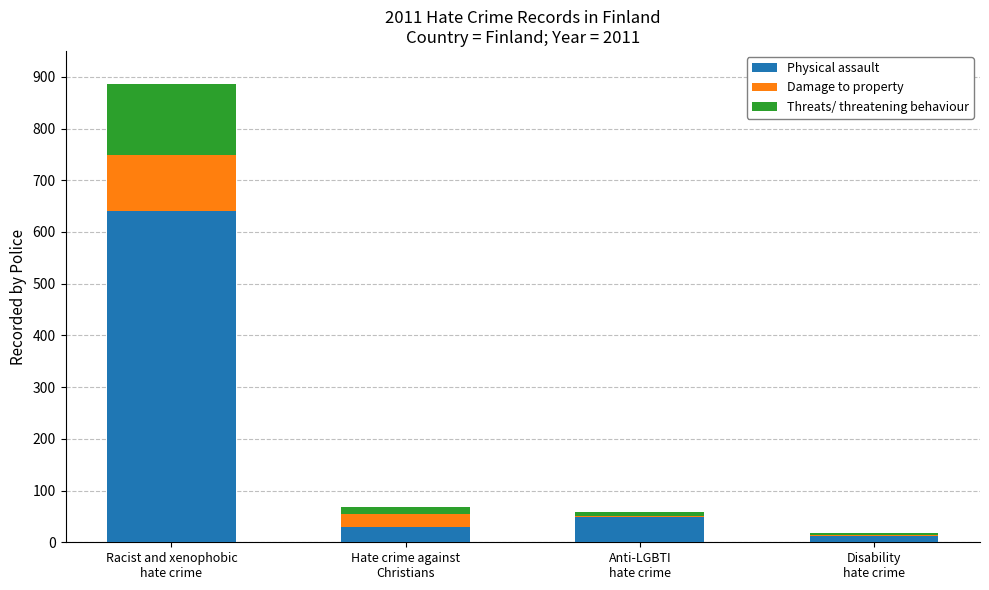

What is the sum of all Physical assault values?

729